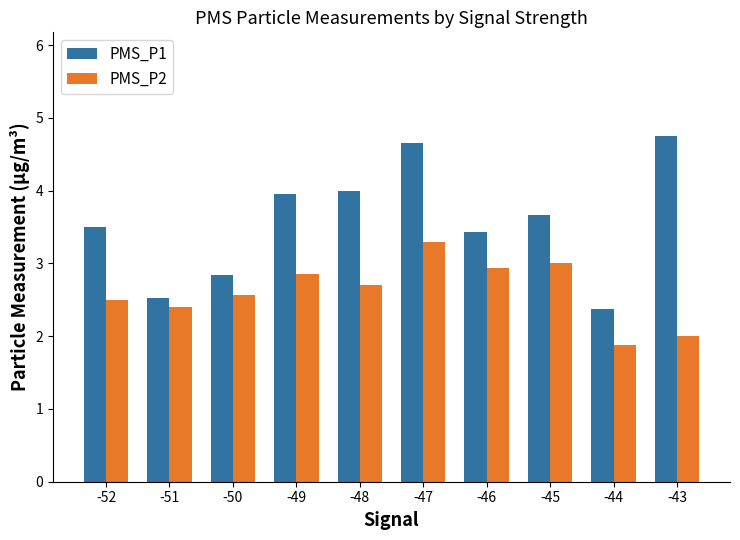

True or false: PMS_P2 has a value of 1.2 at -50.

False